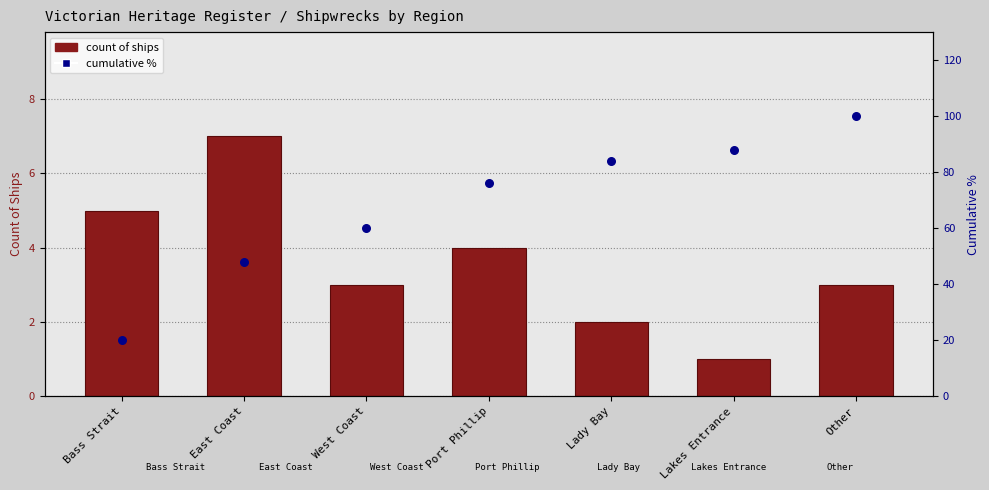

What are all the series names shown in the legend?

count of ships, cumulative %